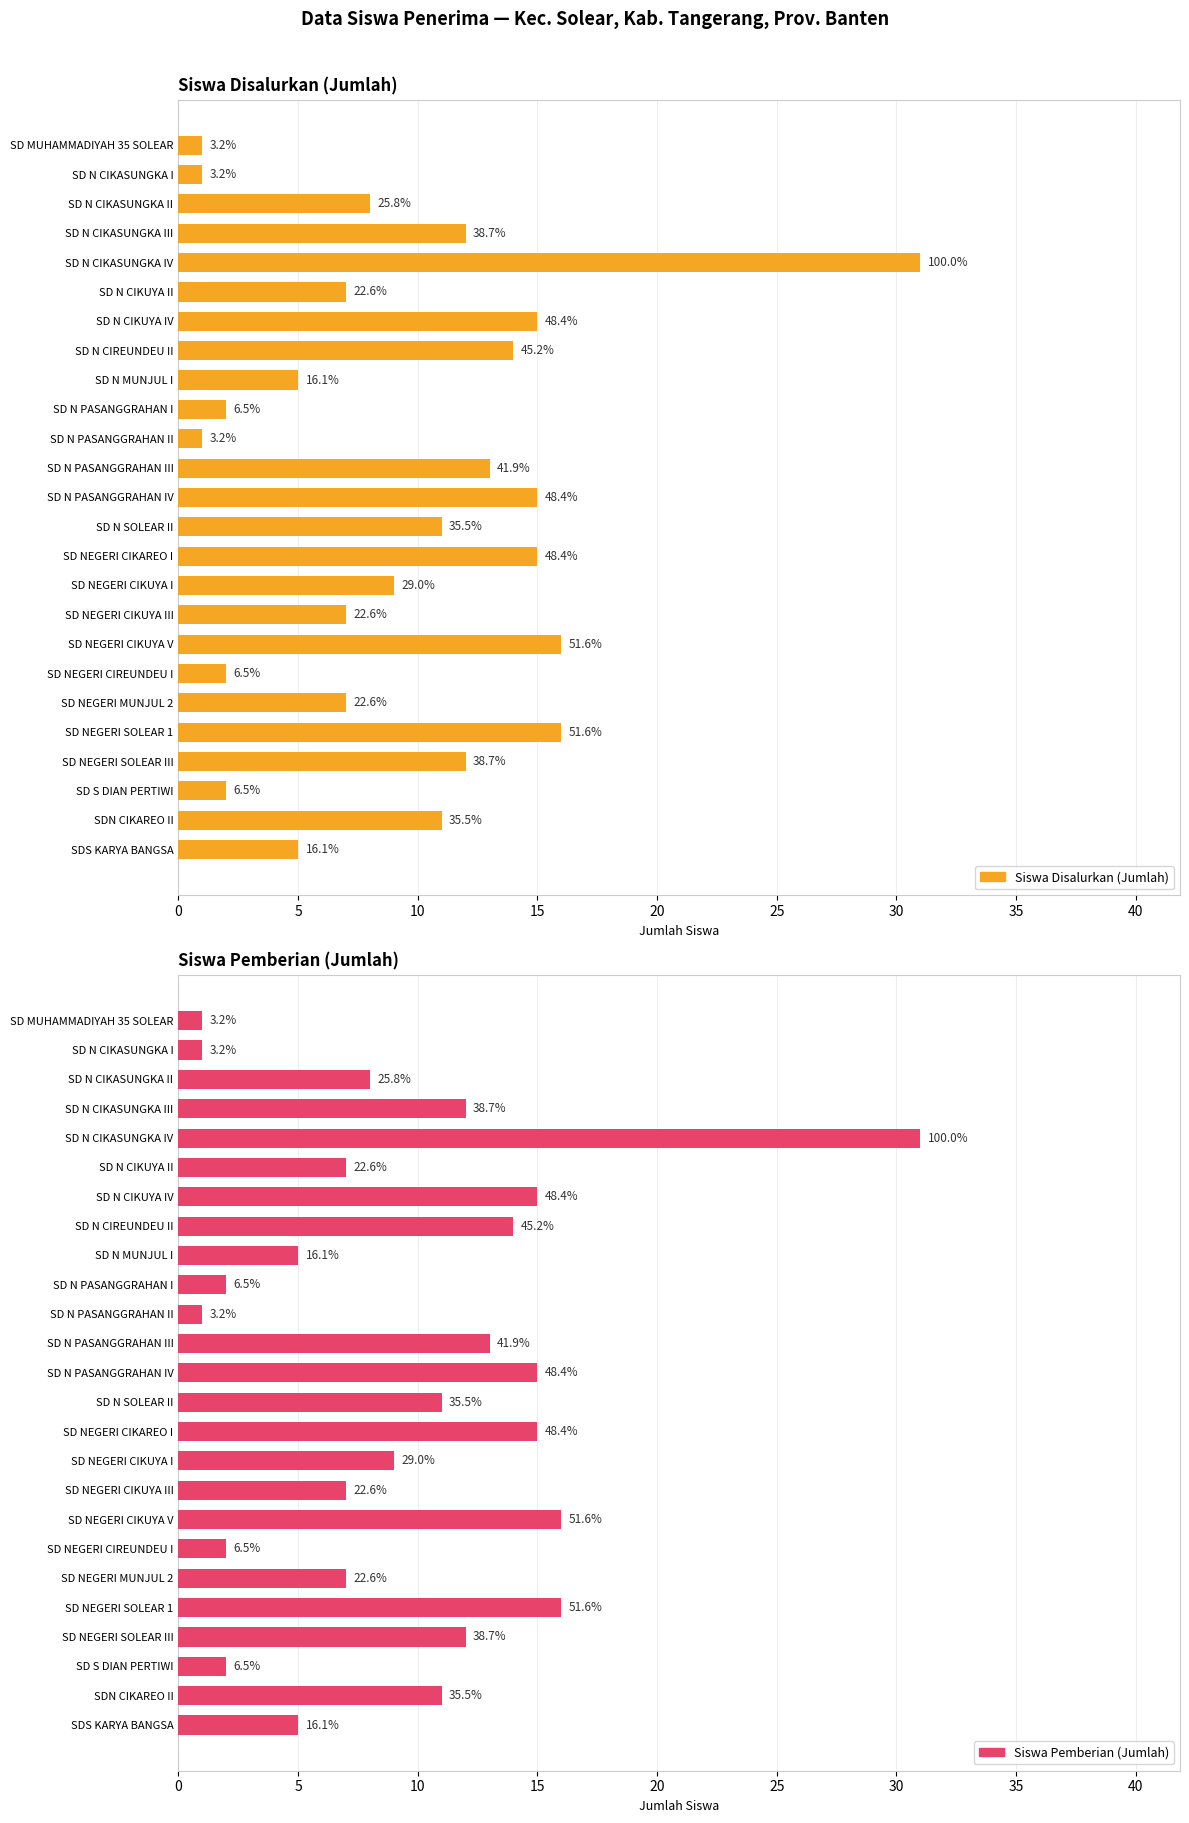

Which series has the largest total across all categories?

Siswa Disalurkan (Jumlah)